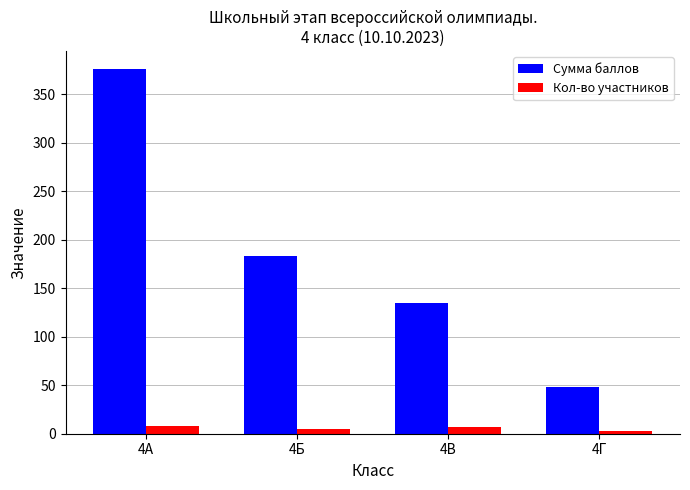

Is the value of Кол-во участников at 4В greater than the value of Сумма баллов at 4Г?

No